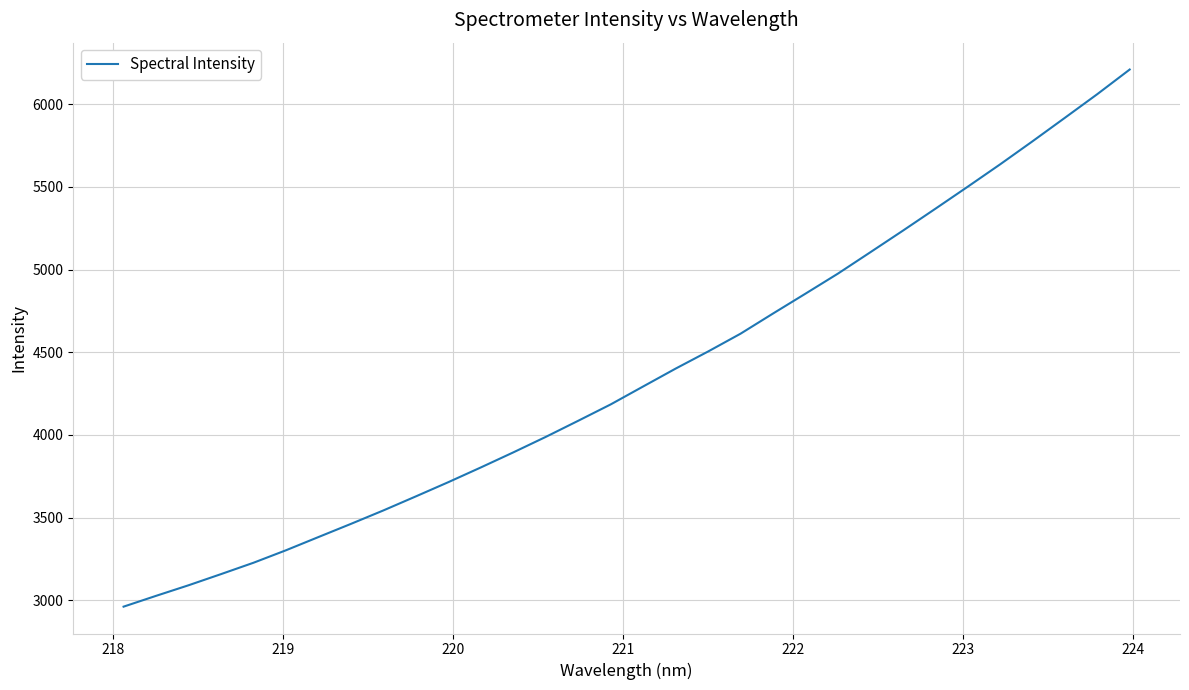

What is the maximum value shown in the chart?

6209.5